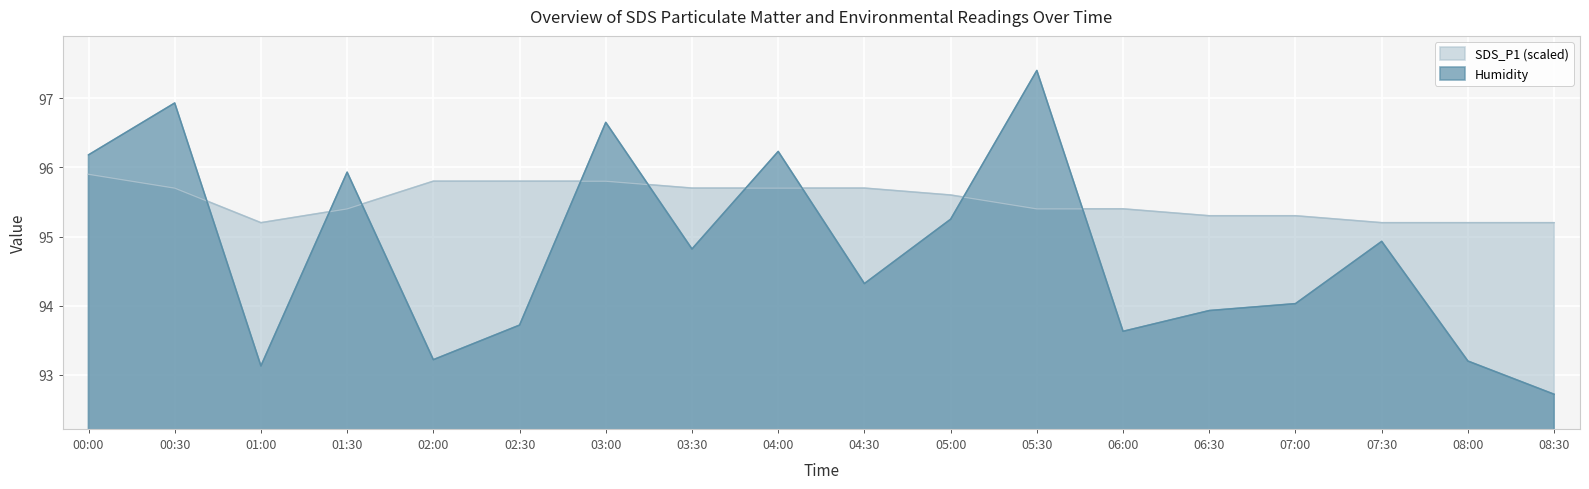

What is the maximum value for Humidity?

97.4